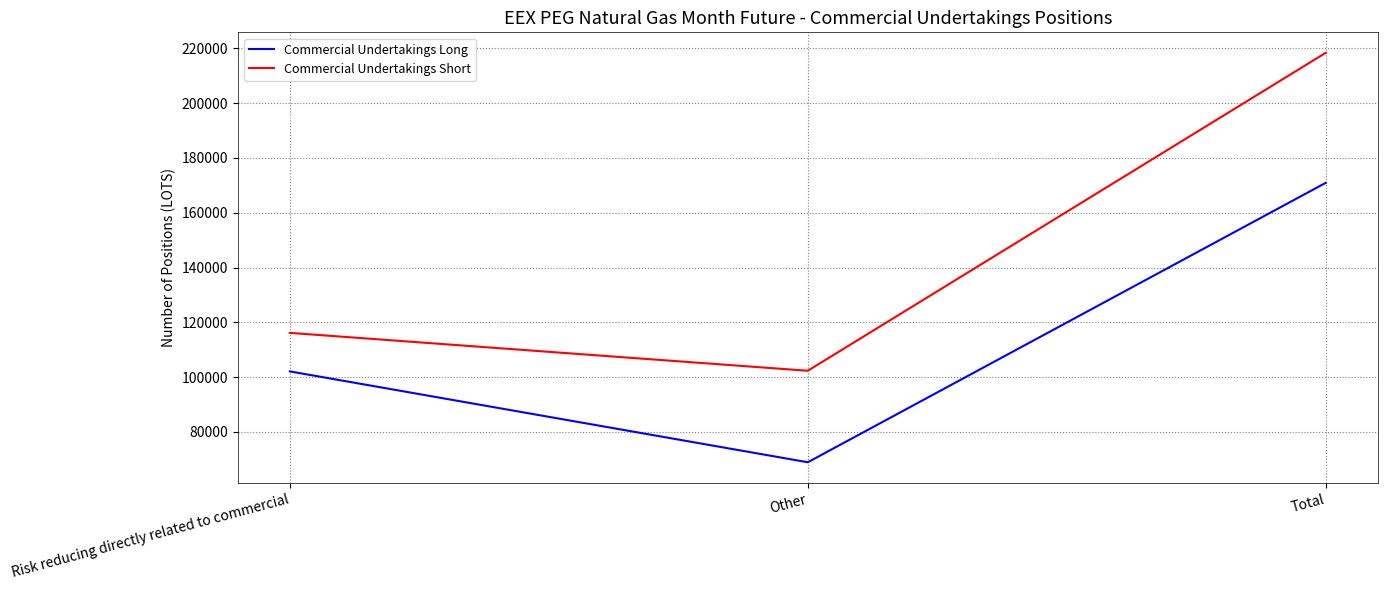

What are all the series names shown in the legend?

Commercial Undertakings Long, Commercial Undertakings Short